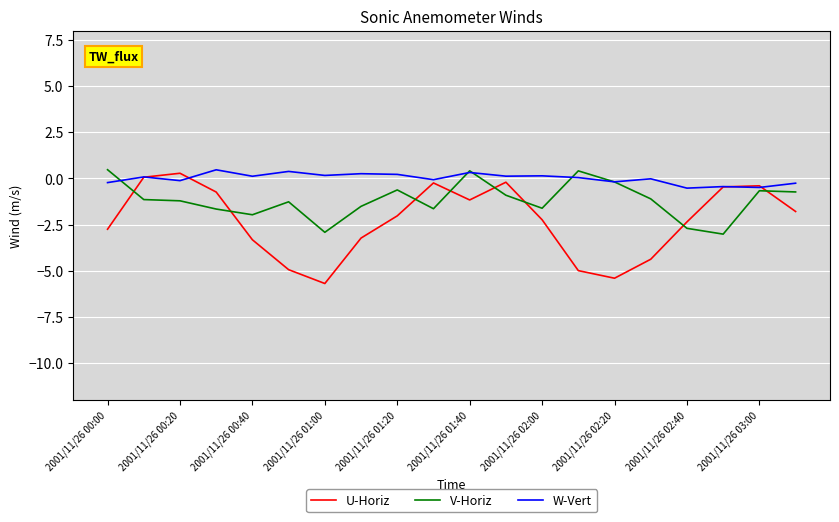

What is the maximum value shown in the chart?

0.5